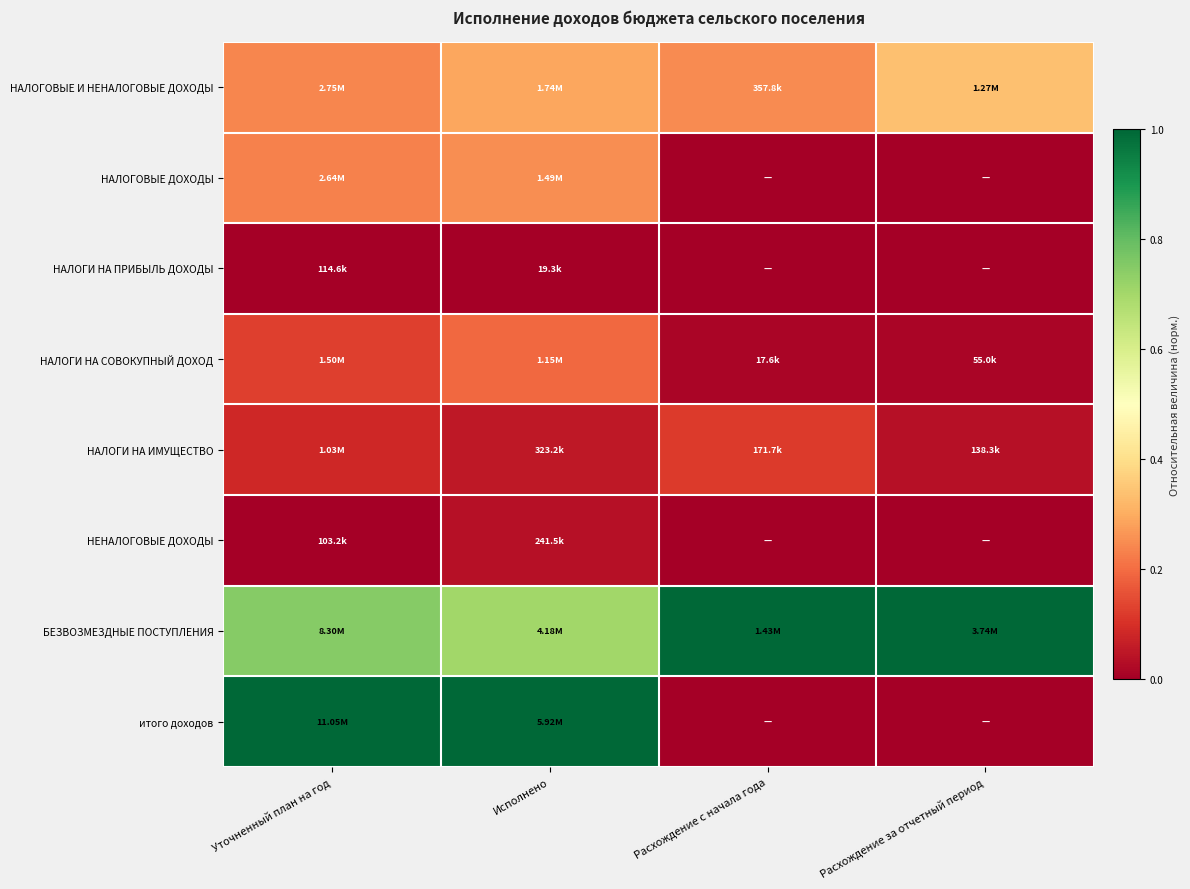

Between Расхождение за отчетный период and Уточненный план на год, which is larger?

Расхождение за отчетный период